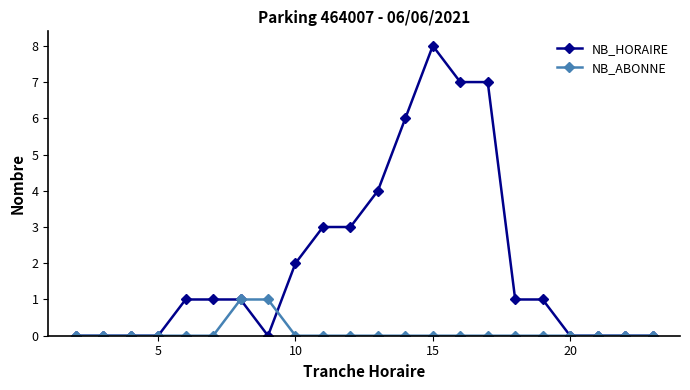

What is the maximum value shown in the chart?

8